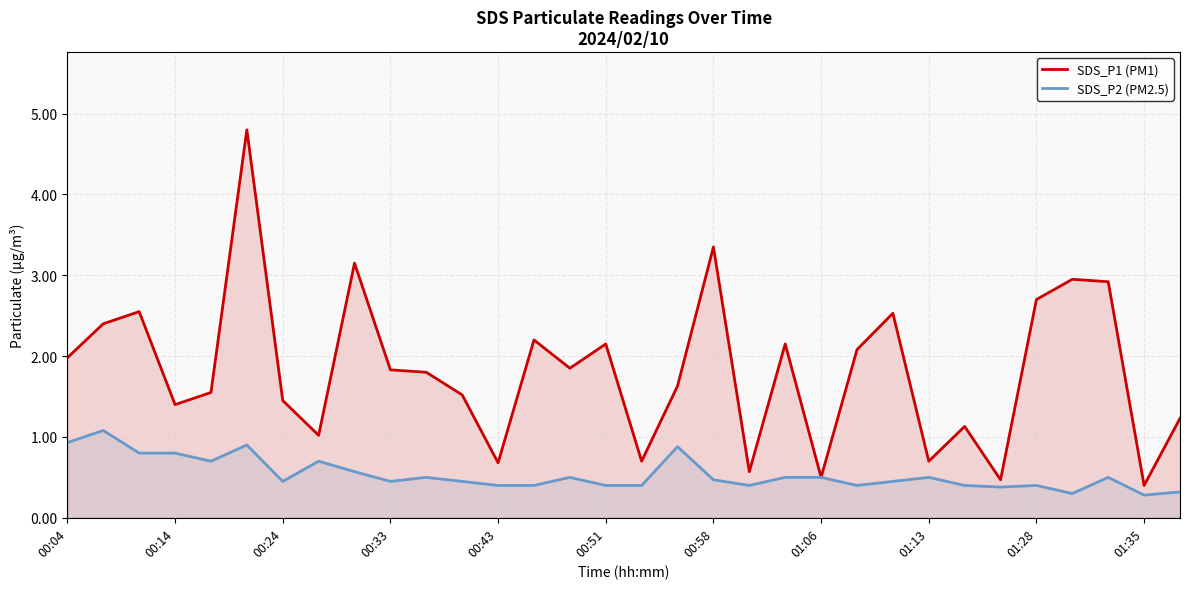

Which series has the largest total across all categories?

SDS_P1 (PM1)